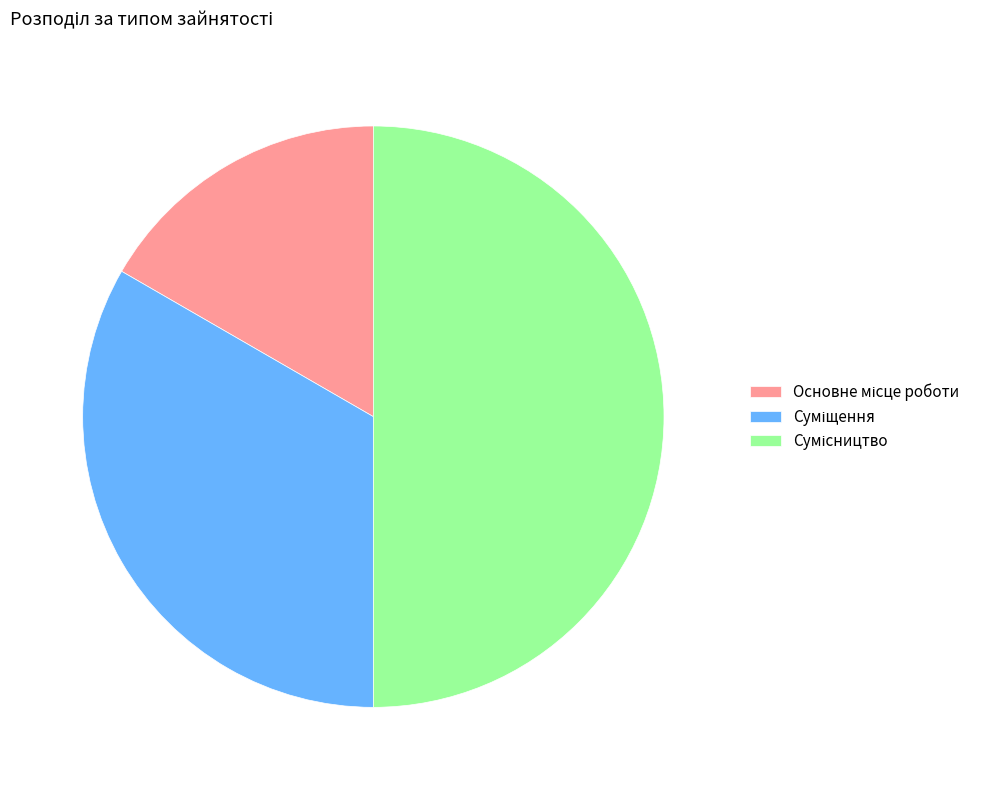

Which category has the biggest portion of the pie?

Сумісництво